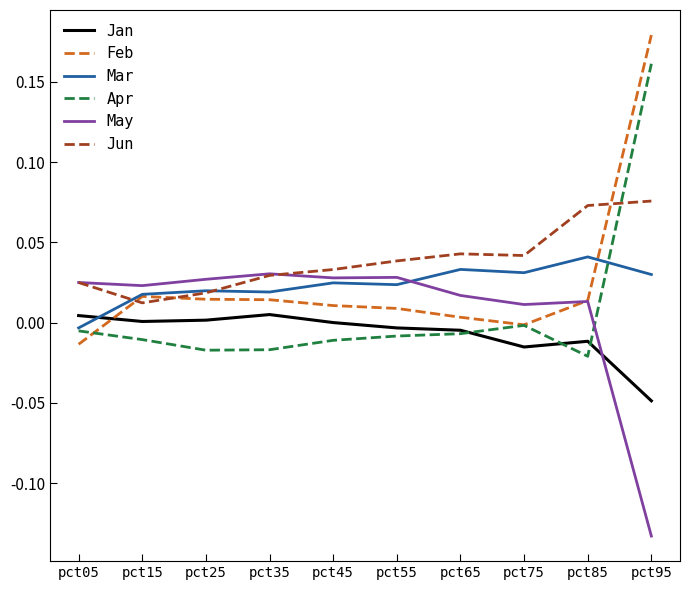

How many positive values does the May series have?

9